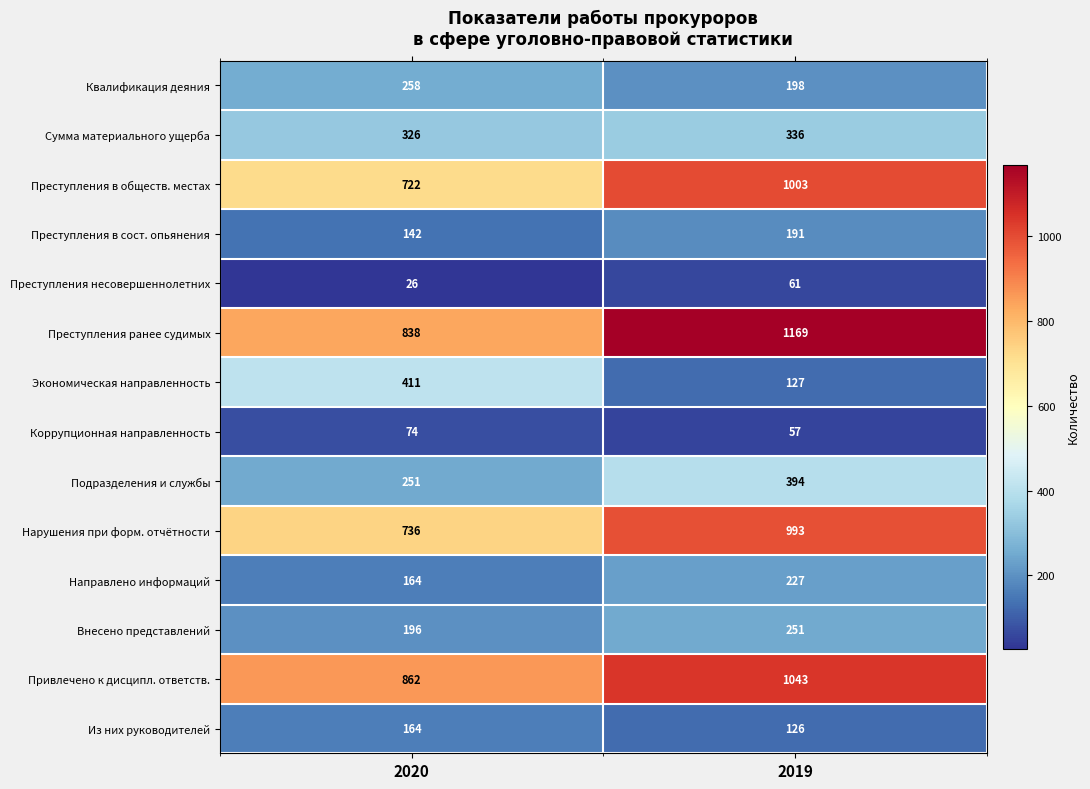

Reading left to right, extract all data points from this chart.

Квалификация деяния: 2020=258	2019=198
Сумма материального ущерба: 2020=326	2019=336
Преступления в обществ. местах: 2020=722	2019=1003
Преступления в сост. опьянения: 2020=142	2019=191
Преступления несовершеннолетних: 2020=26	2019=61
Преступления ранее судимых: 2020=838	2019=1169
Экономическая направленность: 2020=411	2019=127
Коррупционная направленность: 2020=74	2019=57
Подразделения и службы: 2020=251	2019=394
Нарушения при форм. отчётности: 2020=736	2019=993
Направлено информаций: 2020=164	2019=227
Внесено представлений: 2020=196	2019=251
Привлечено к дисципл. ответств.: 2020=862	2019=1043
Из них руководителей: 2020=164	2019=126